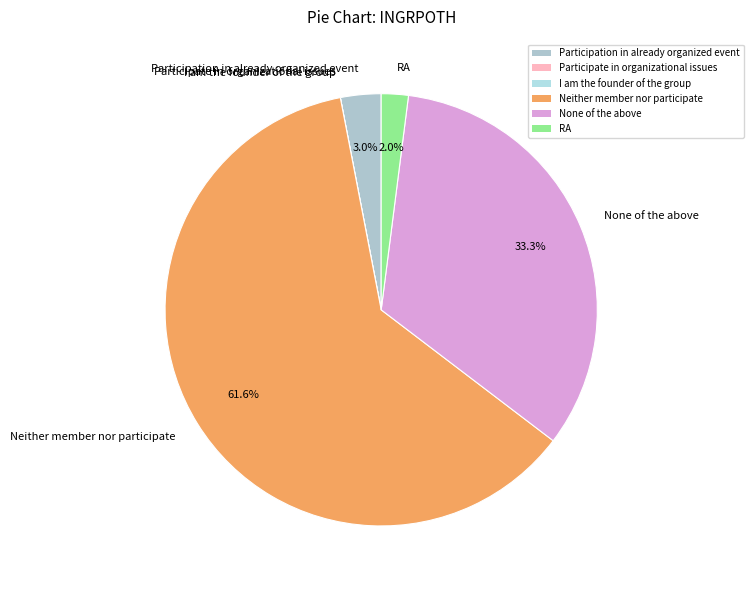

Which has a higher value, Neither member nor participate or None of the above?

Neither member nor participate